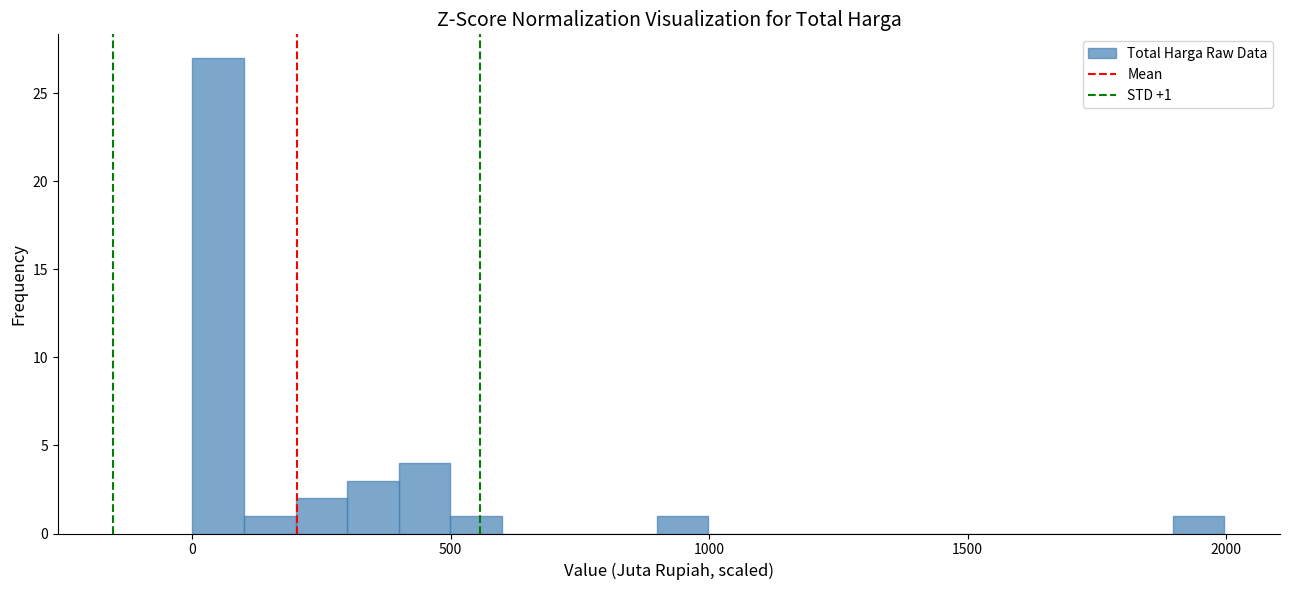

Around what value on the x-axis is the tallest bar? Give the approximate position of its centre, as read against the axis.

50